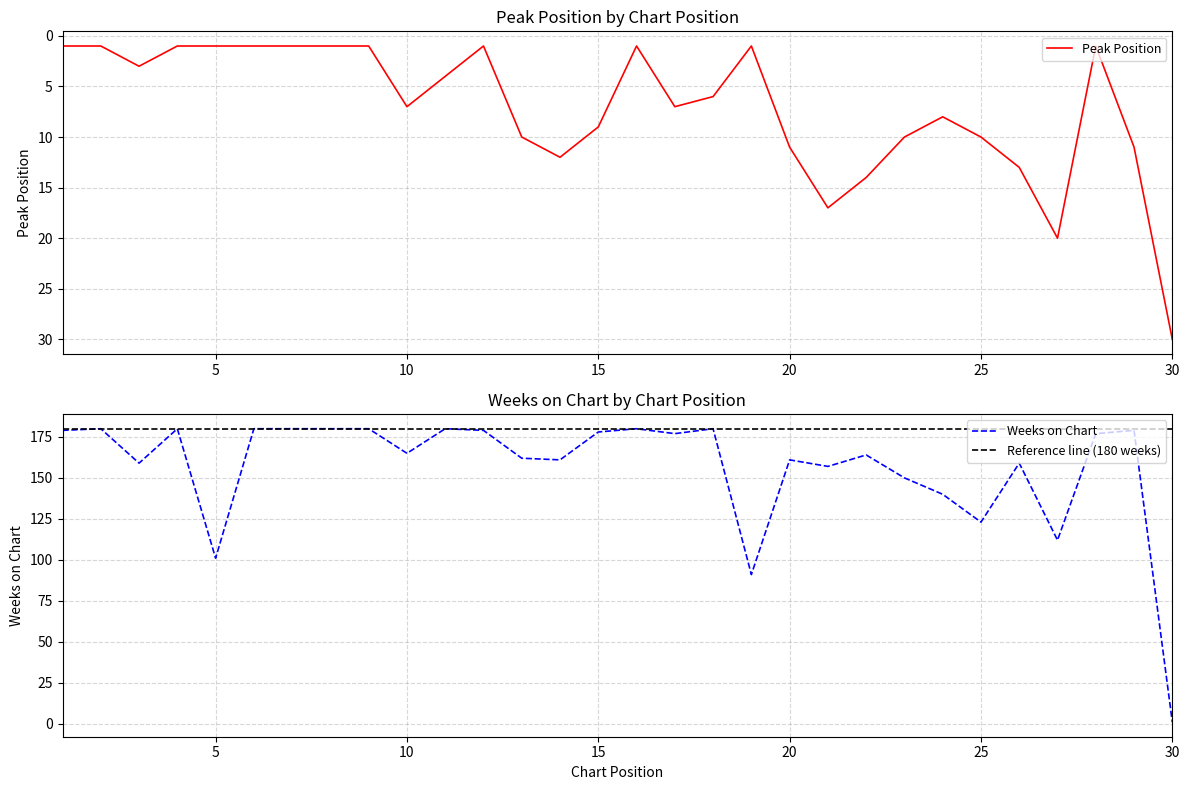

Which category has the lowest value across all series?

1